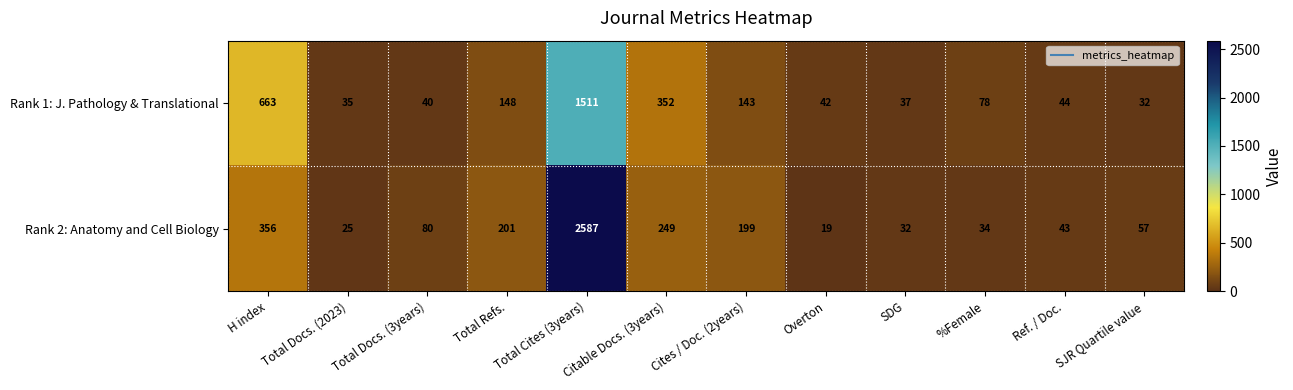

What is the difference between the highest and lowest values at Total Refs.?

53